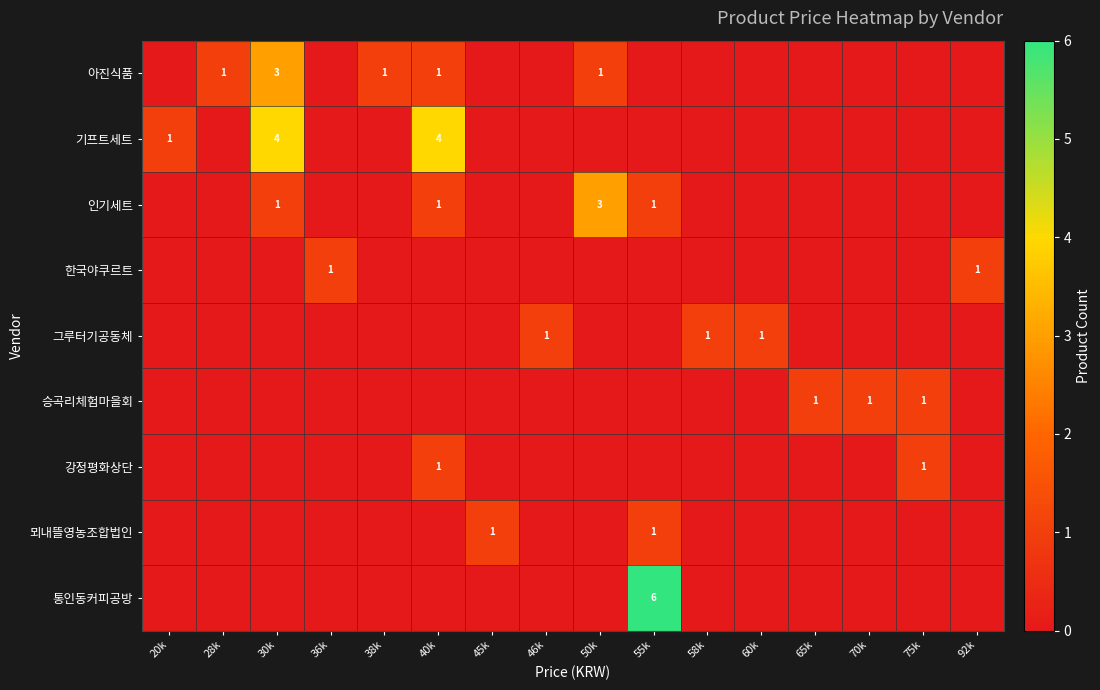

True or false: 승곡리체험마을회 has a value of 1 at 70k.

True